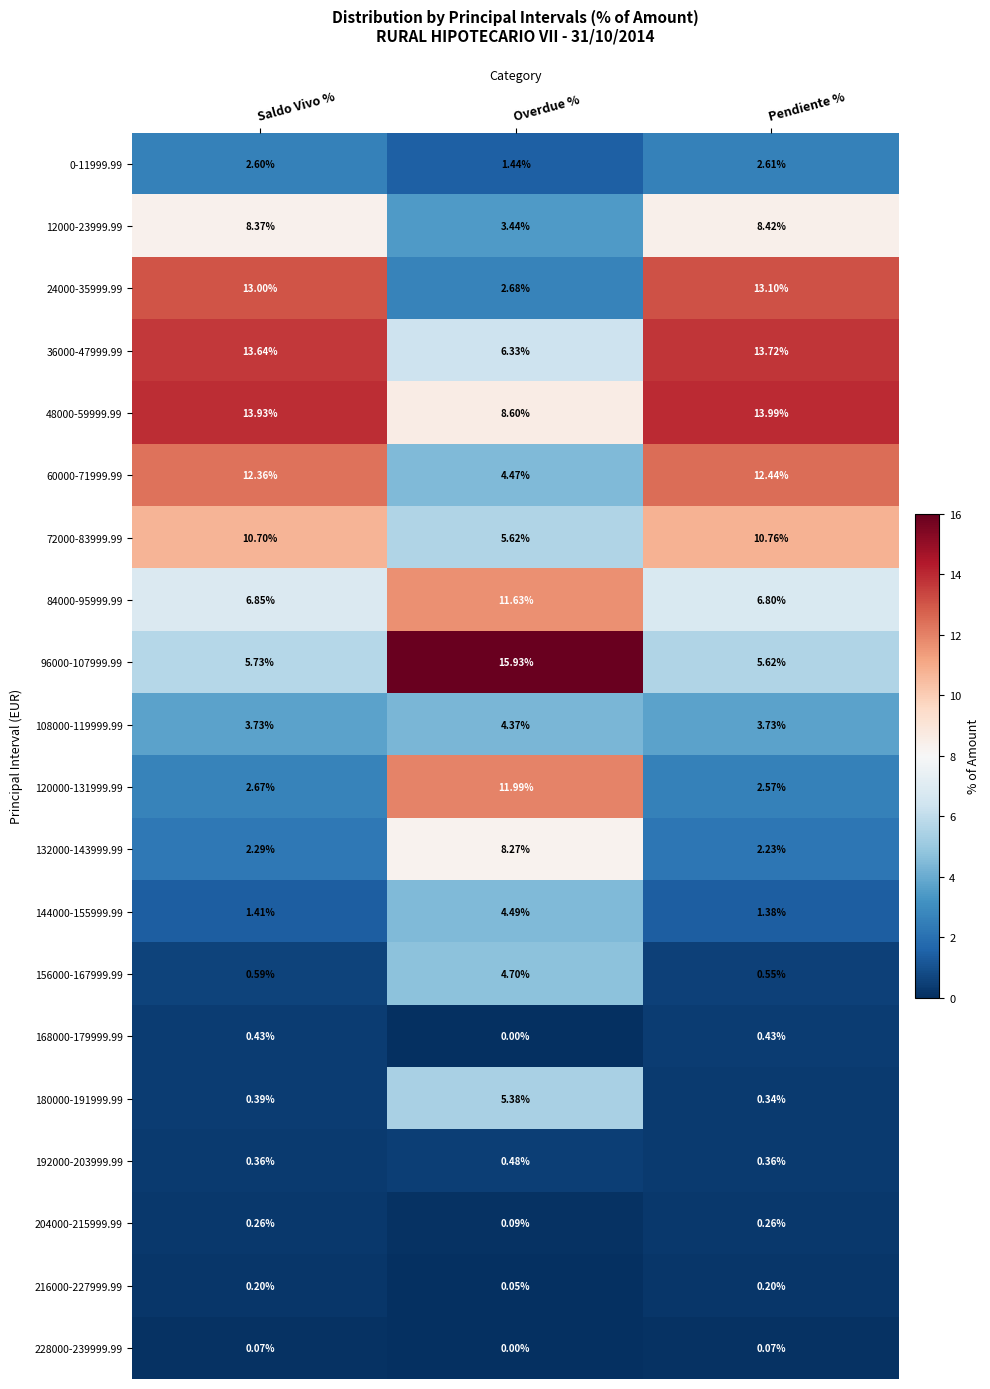

Count the number of categories in the chart.

3